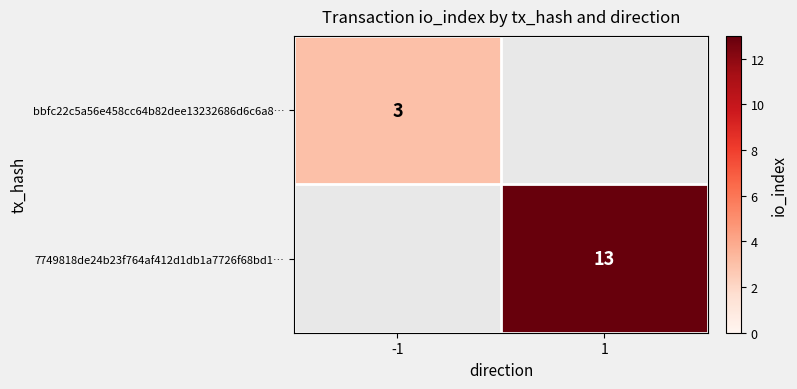

The 7749818de24b23f764af412d1db1a7726f68bd1… series shows 22 at 1. True or false?

False